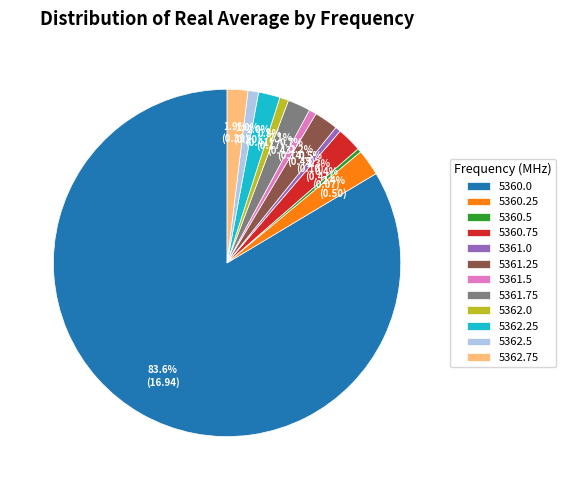

How much of the chart is everything except 5361.75?

97.9%